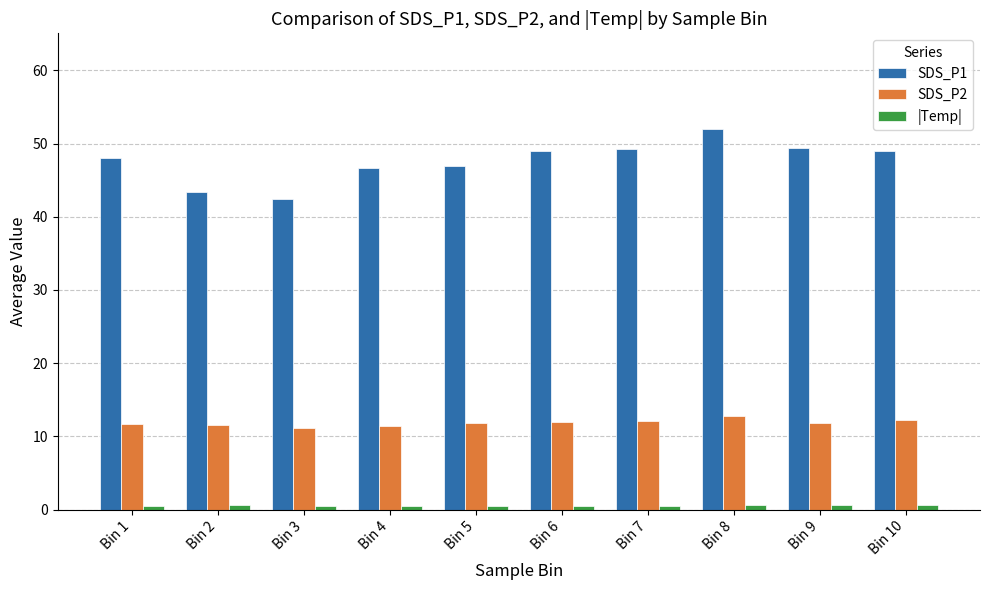

What is the approximate value of |Temp| at Bin 5?

0.5